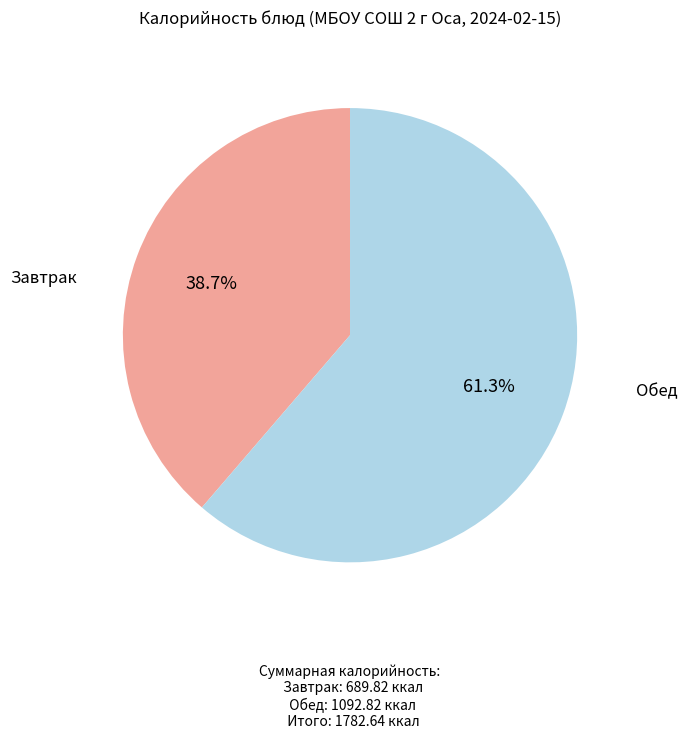

Is there a majority slice in this chart?

Yes